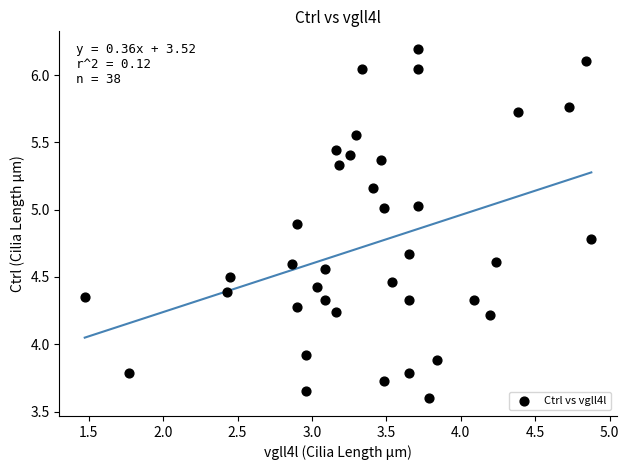

What is the range of X values (max minus min)?

3.4